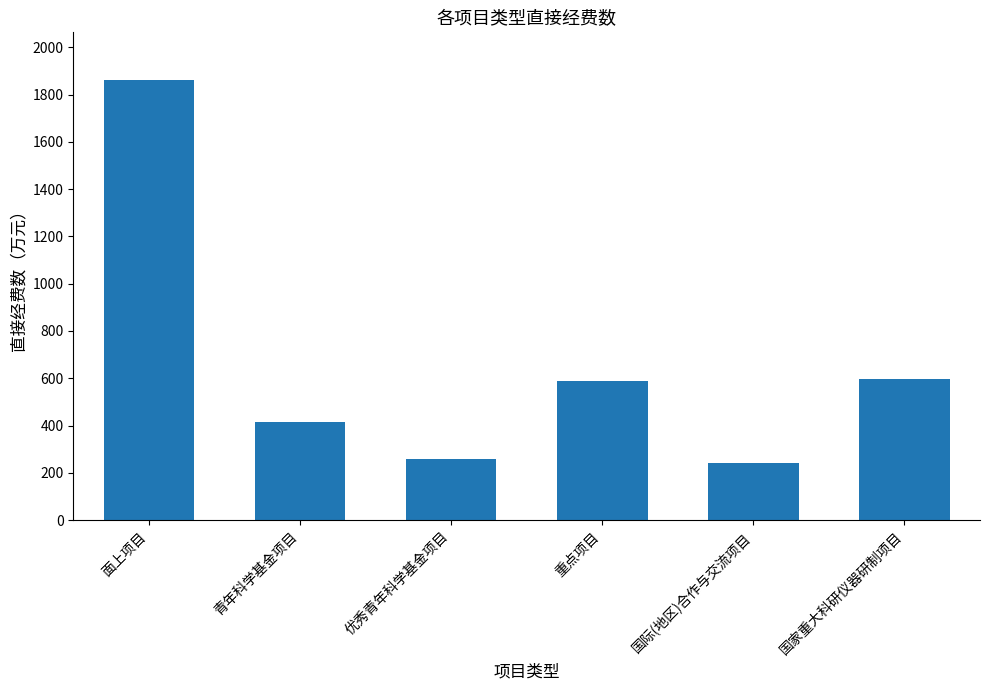

What is the value of the 1st bar from the left?

1863